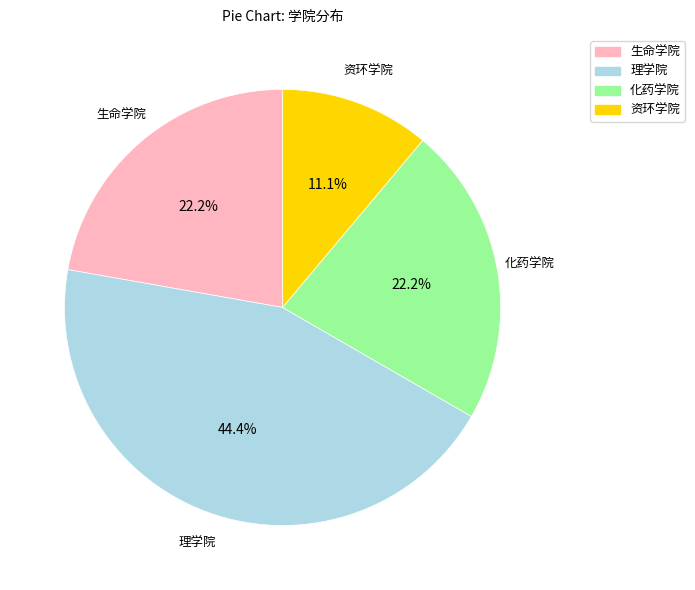

The 理学院 slice represents 35% of the pie. True or false?

False